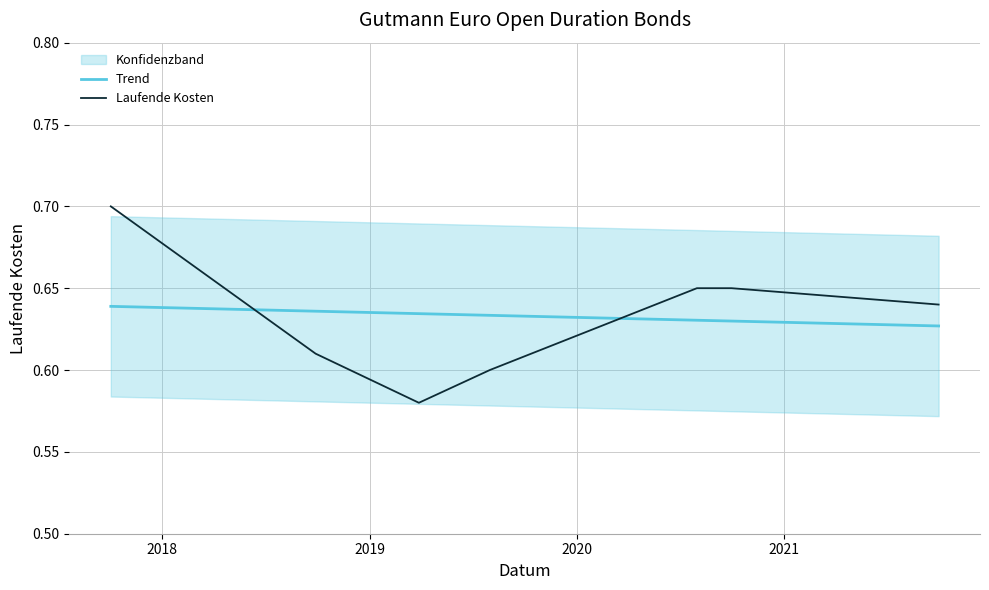

Which series ends up on top after the final intersection of Trend and Laufende Kosten?

Laufende Kosten